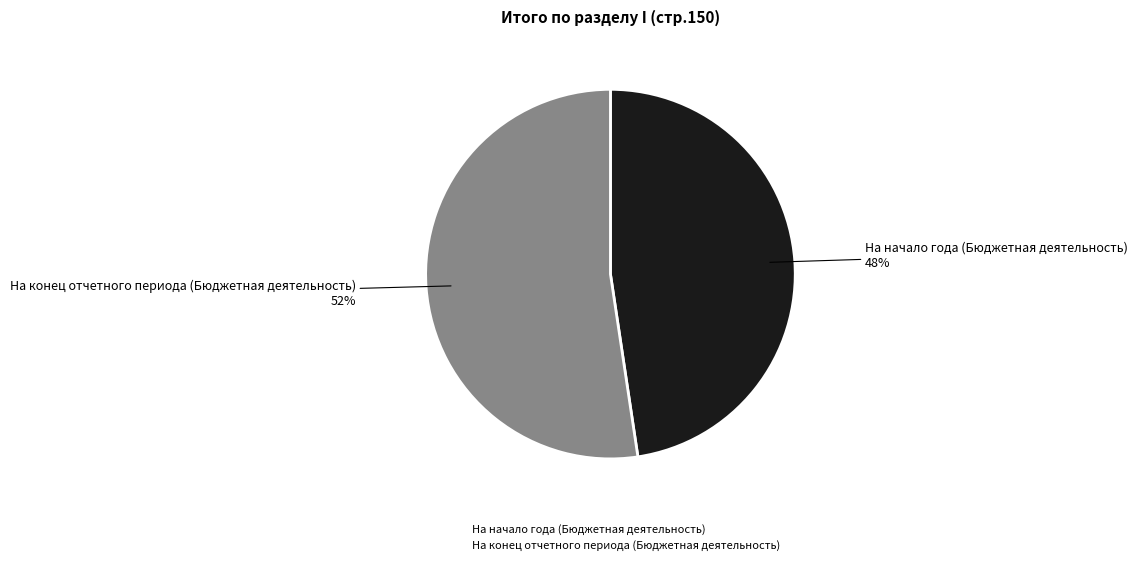

What is the largest slice in the pie chart?

На конец отчетного периода (Бюджетная деятельность)